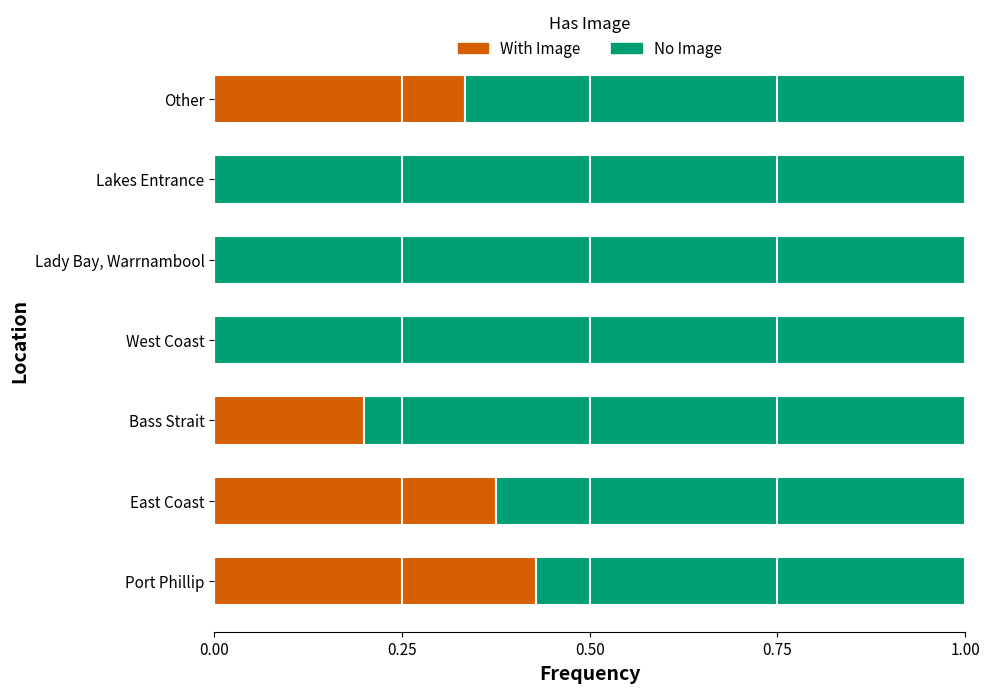

The With Image series shows 0.1 at Bass Strait. True or false?

False